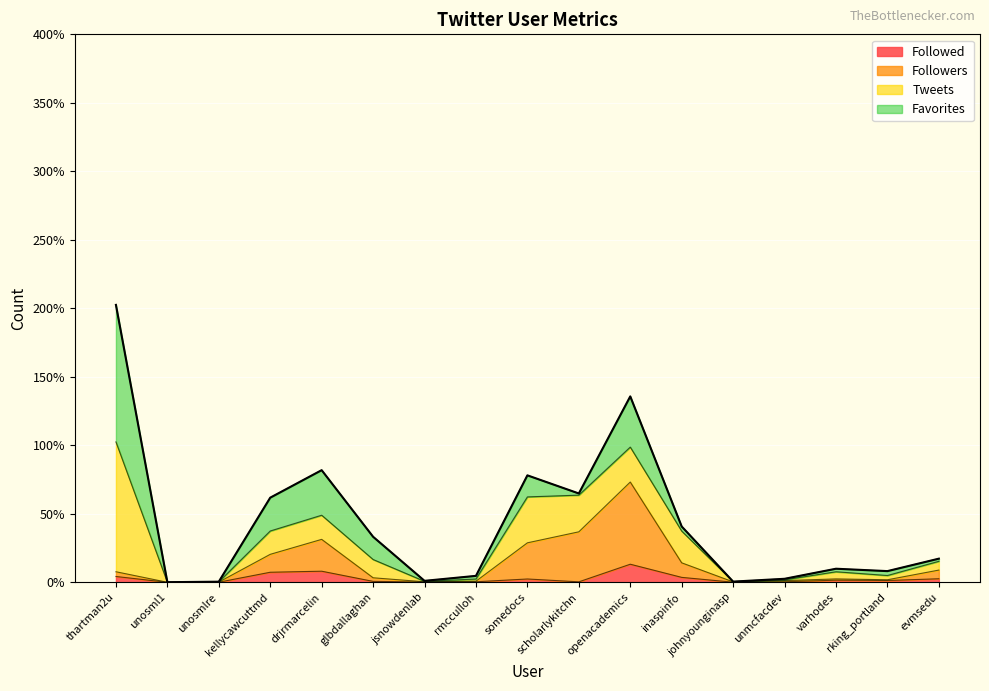

What is the sum of the Followers values at varhodes and unosmlre?

2.7